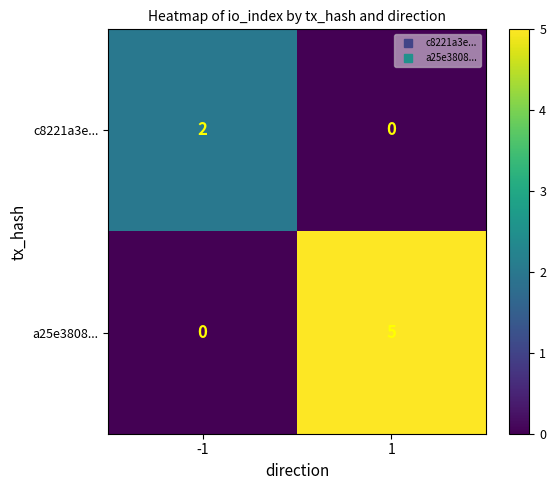

Reading left to right, transcribe all the data shown in this chart.

c8221a3e...: 2	0
a25e3808...: 0	5